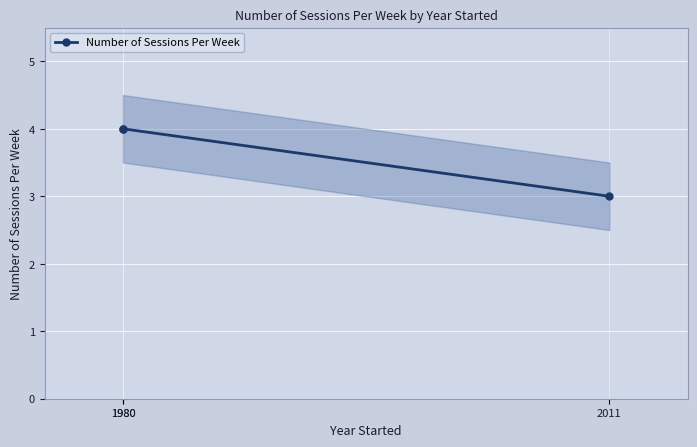

The chart shows a value of 2 at 1980. True or false?

False